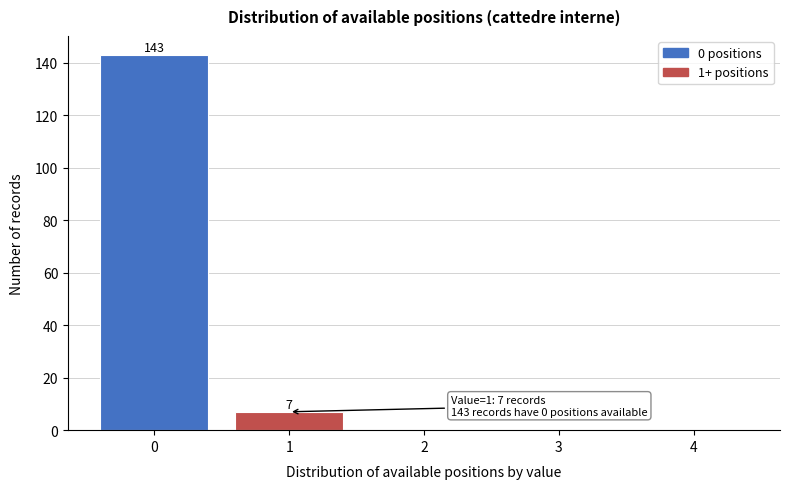

Reading right to left, transcribe all the data shown in this chart.

4=0	3=0	2=0	1=7	0=143